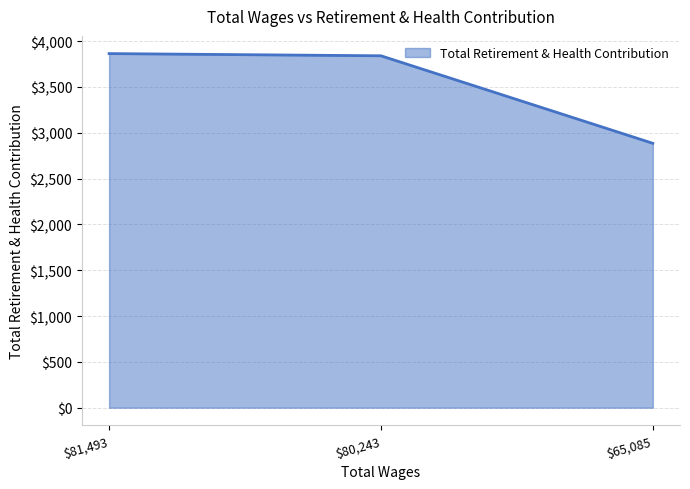

Which category has the lowest value across all series?

$65,085